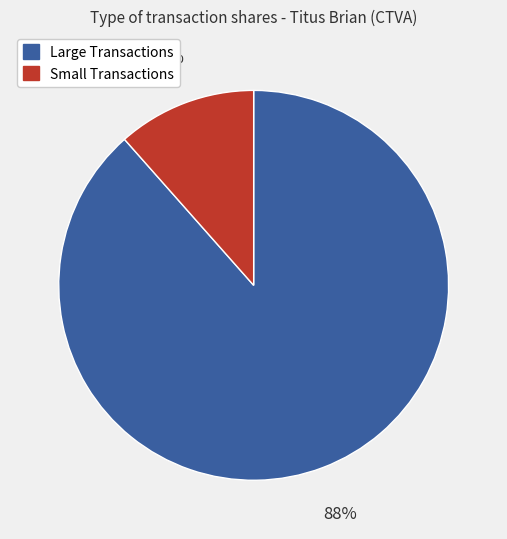

To the nearest percent, what is the average slice percentage?

50%